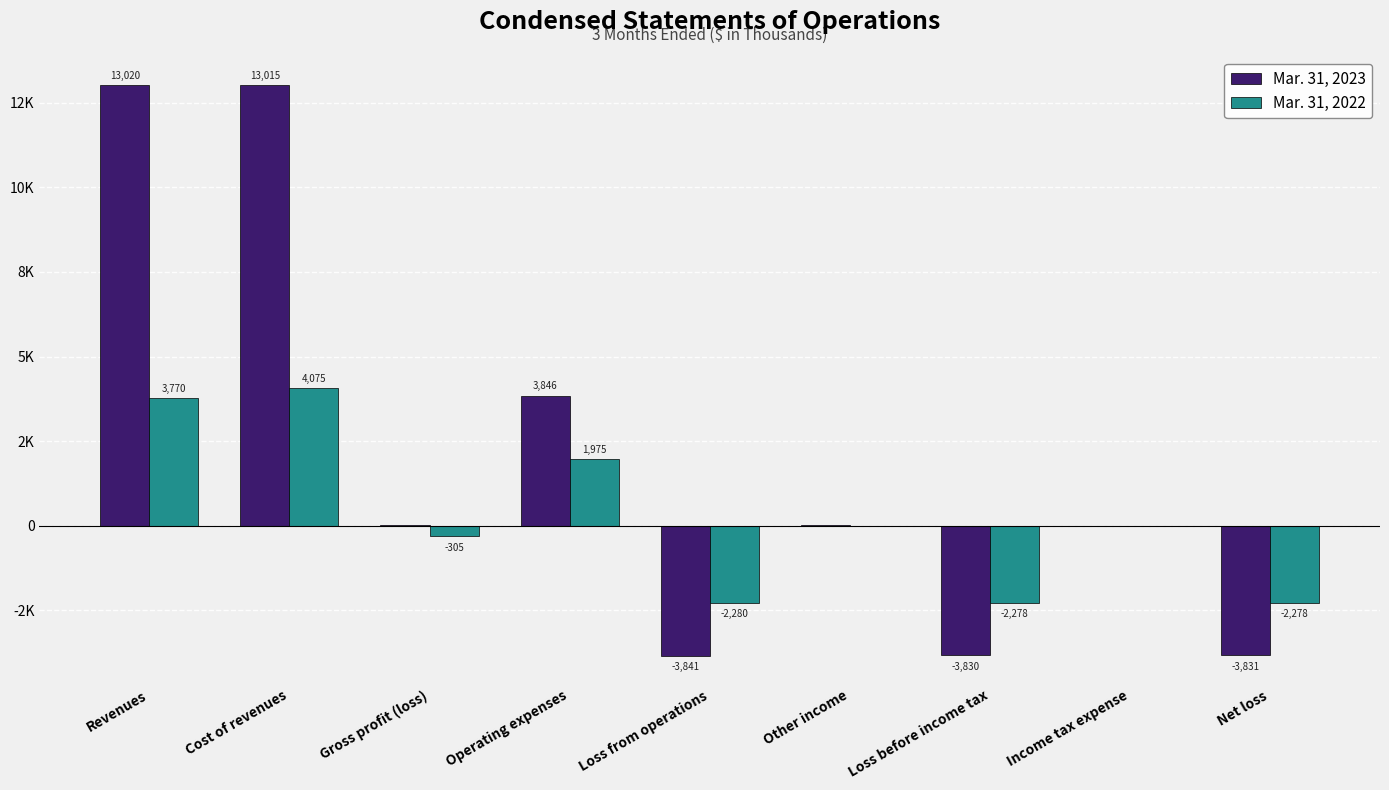

Does the chart contain stacked bars?

No